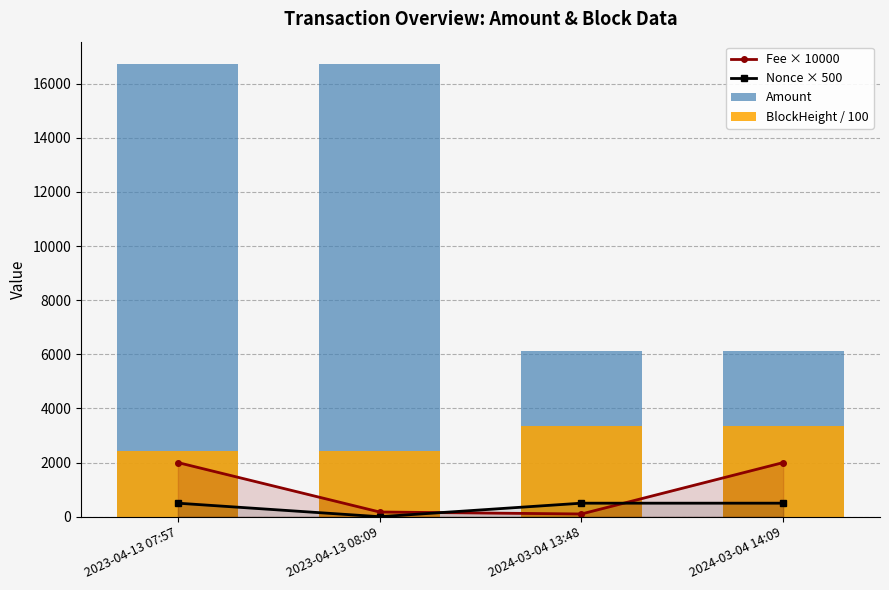

Reading left to right, extract all data points from this chart.

Fee × 10000: 2001.0	173.8	101.0	2000.0
Nonce × 500: 500.0	0.0	500.0	500.0
Amount: 16717.8	16716.8	6111.0	6110.8
BlockHeight / 100: 2424.3	2424.4	3350.5	3350.5